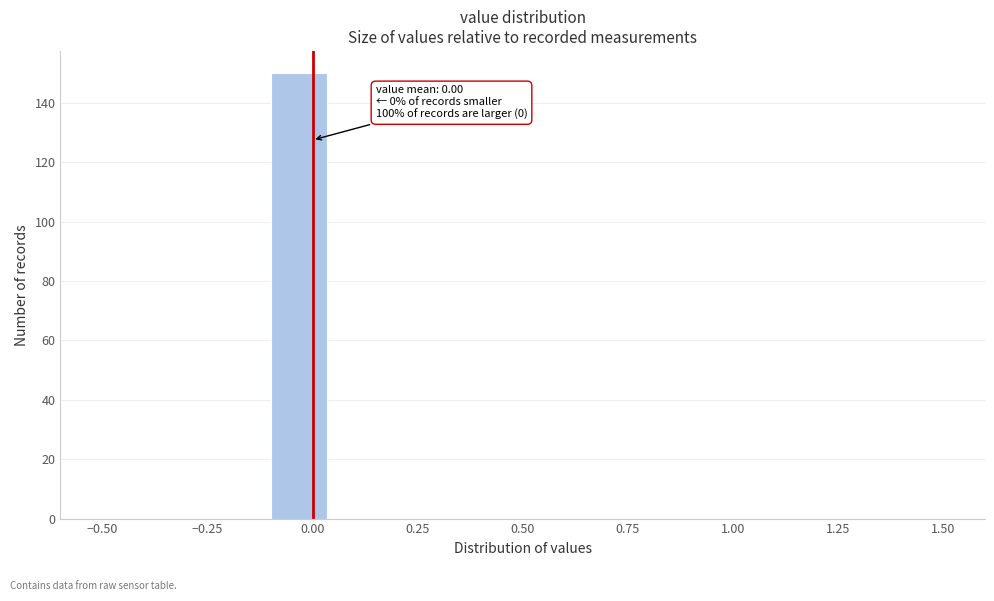

Read against the x-axis, roughly where is the centre of the tallest bar?

-0.05